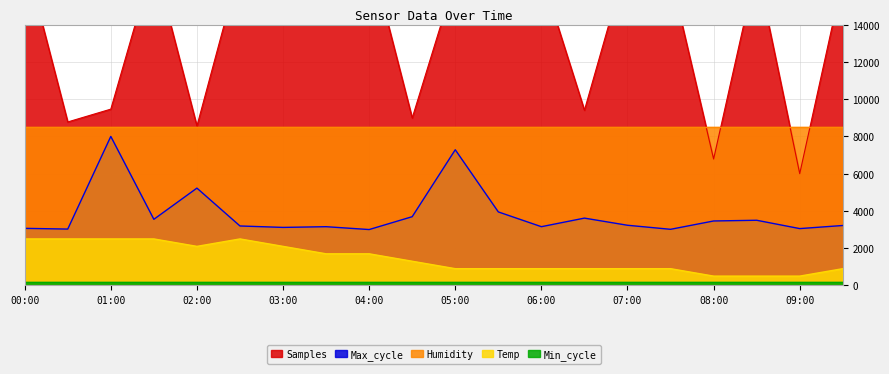

The Max_cycle series shows 2821.2 at 01:00. True or false?

False